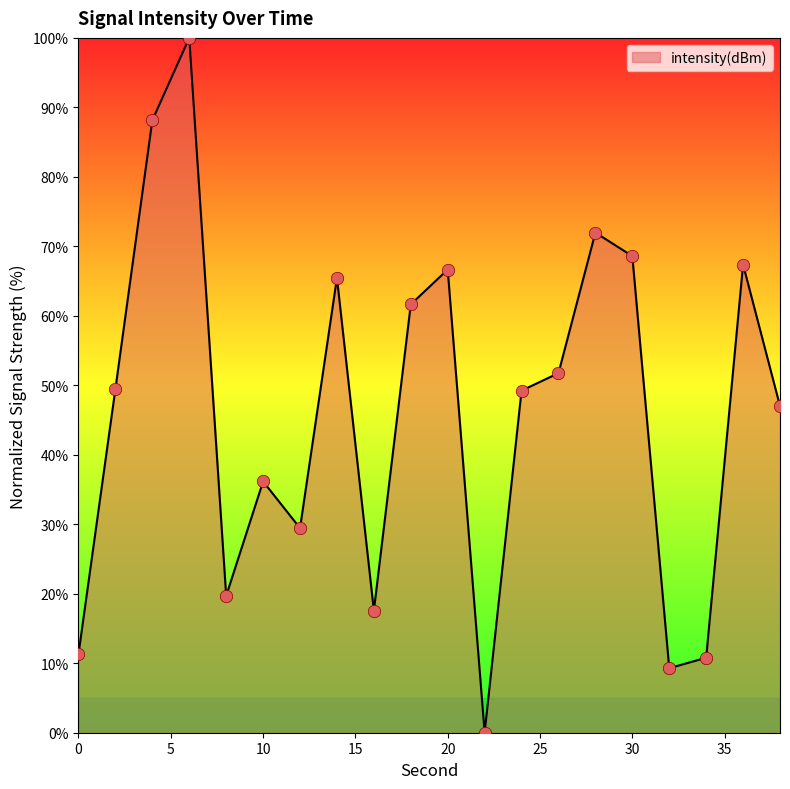

What is the greatest value displayed?

100.0